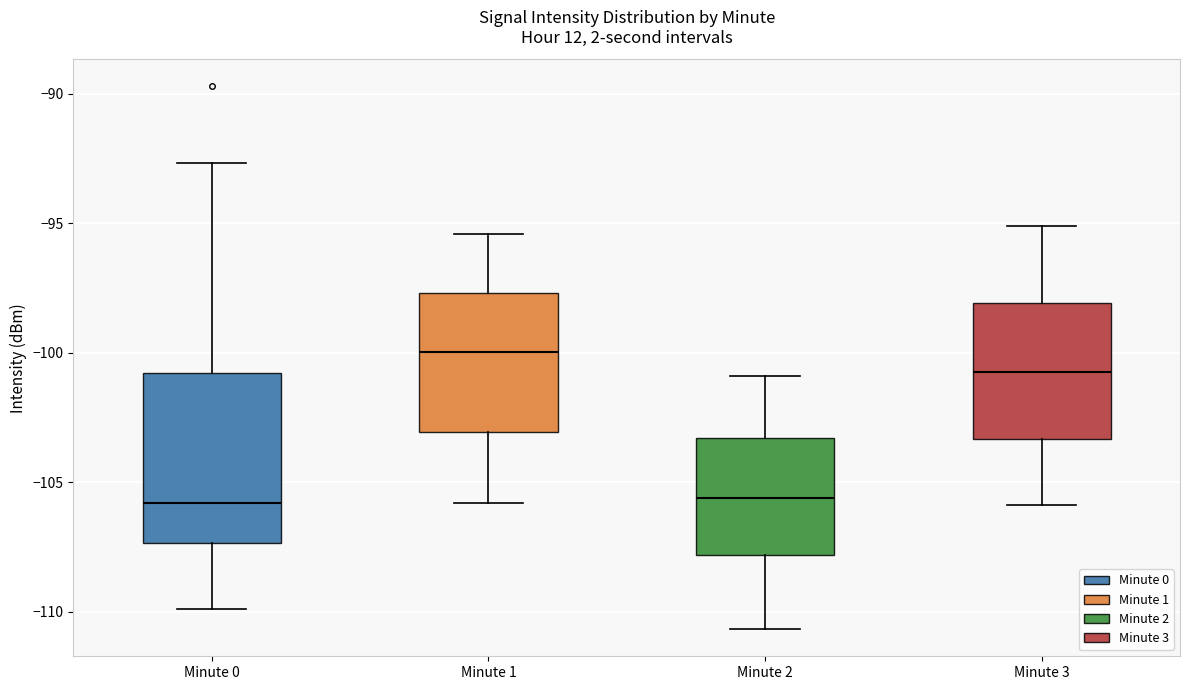

Reading left to right, read every box against the y-axis: the position of its median line, the range the box covers, and the ends of its whiskers. The values are not printed on the chart, so give them approximately, as read against the axis.

Minute 0: median -106.0, box -107.5 to -101.0, whiskers -110.0 to -92.5
Minute 1: median -100.0, box -103.0 to -97.5, whiskers -106.0 to -95.5
Minute 2: median -105.5, box -108.0 to -103.5, whiskers -110.5 to -101.0
Minute 3: median -100.5, box -103.5 to -98.0, whiskers -106.0 to -95.0